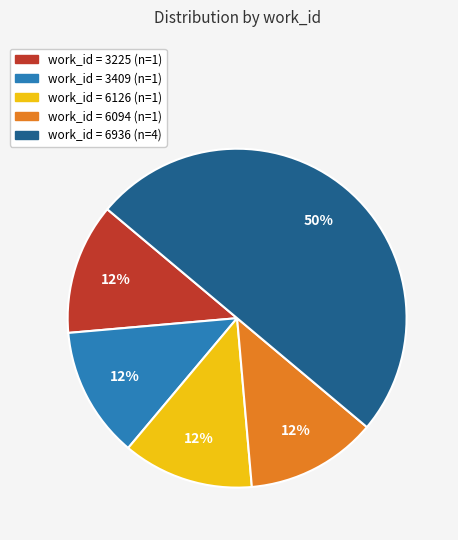

Count the number of slices in the pie.

5